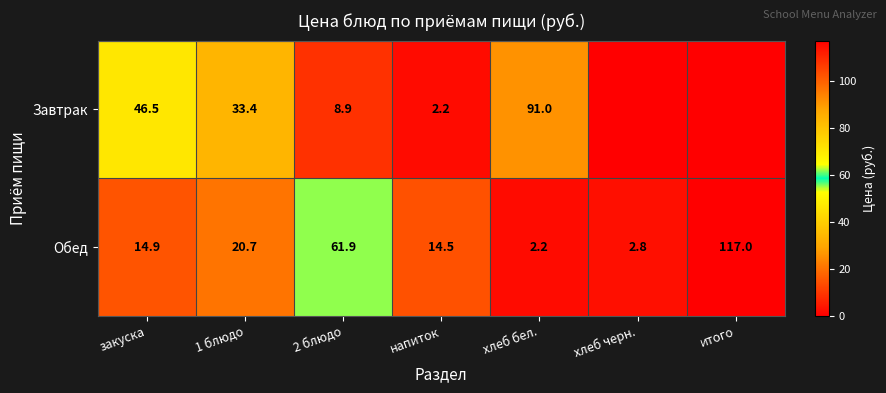

What is the difference between the Обед values at закуска and 2 блюдо?

47.0